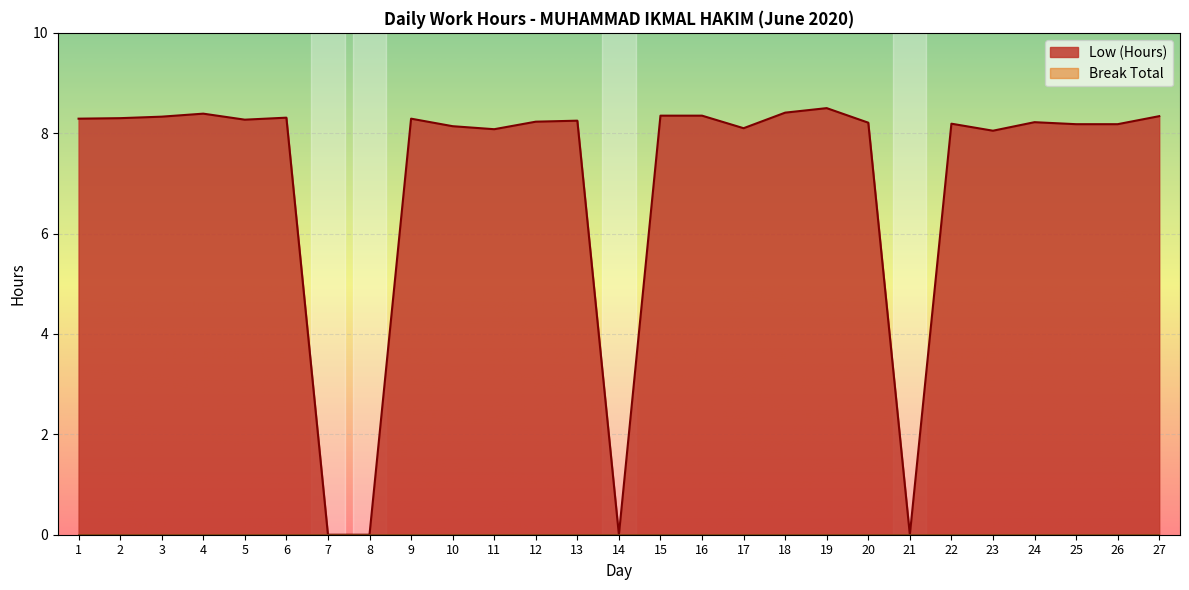

What is the value of the 23rd point from the left?

8.1